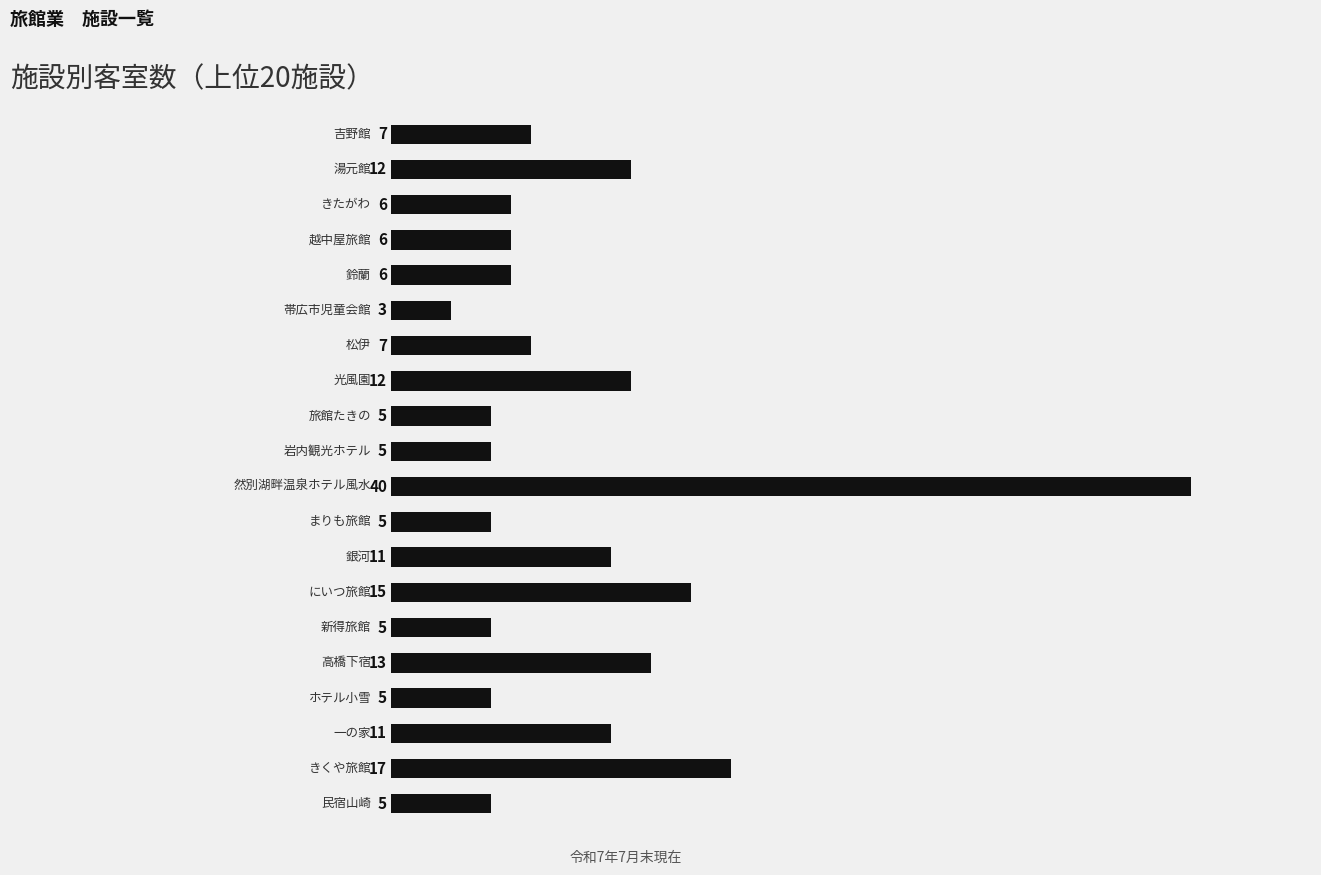

How many data points are less than 7?

10